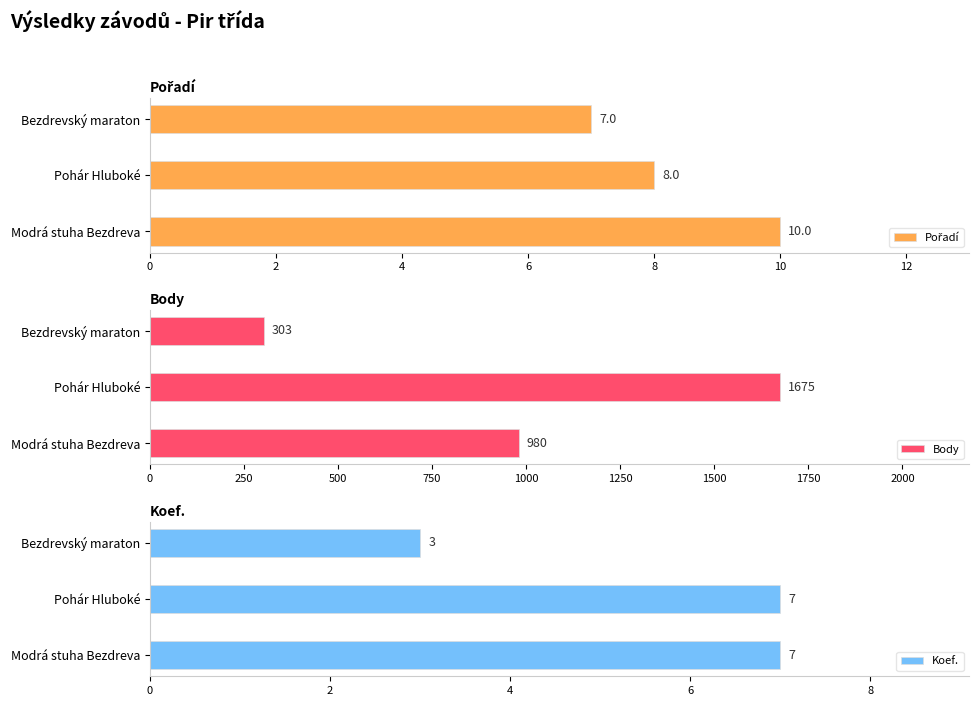

Is it true that Koef. equals 7 at 0?

True